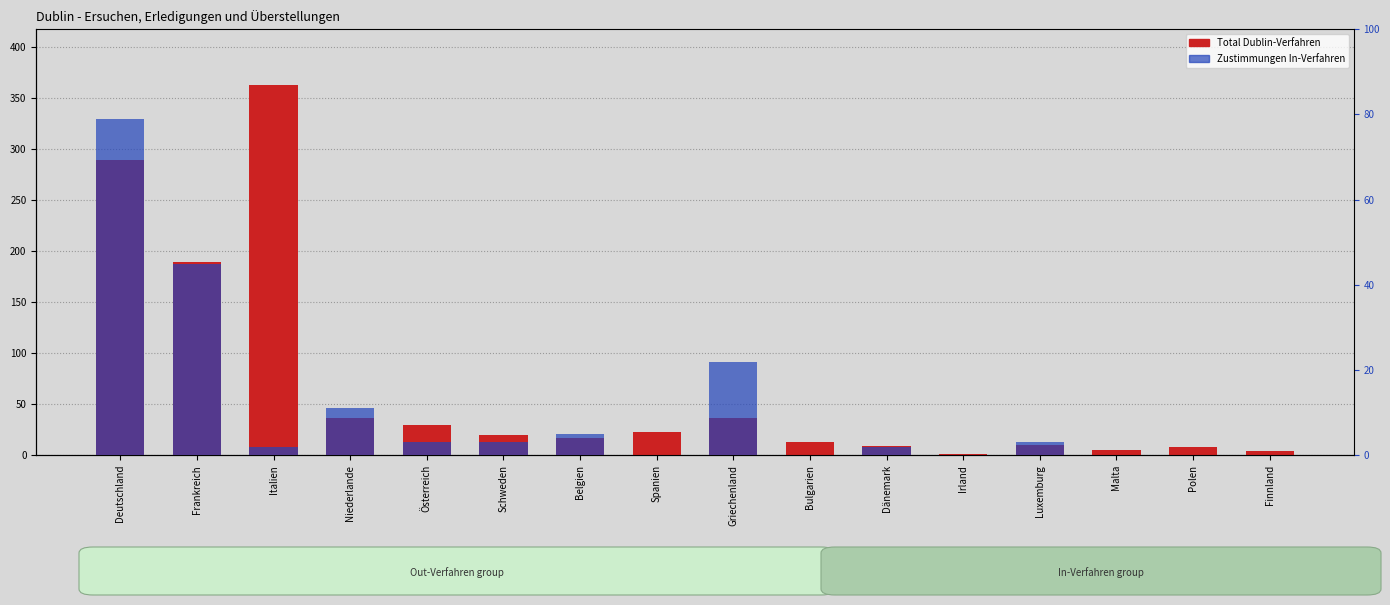

Which series has the largest total across all categories?

Total Dublin-Verfahren